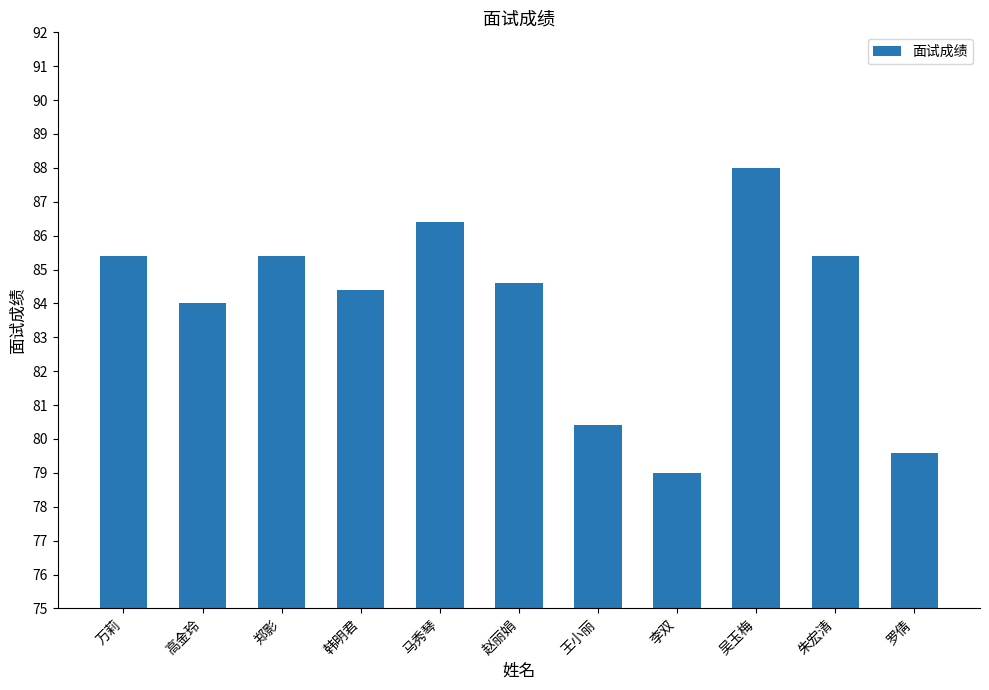

What is the average value?

83.9